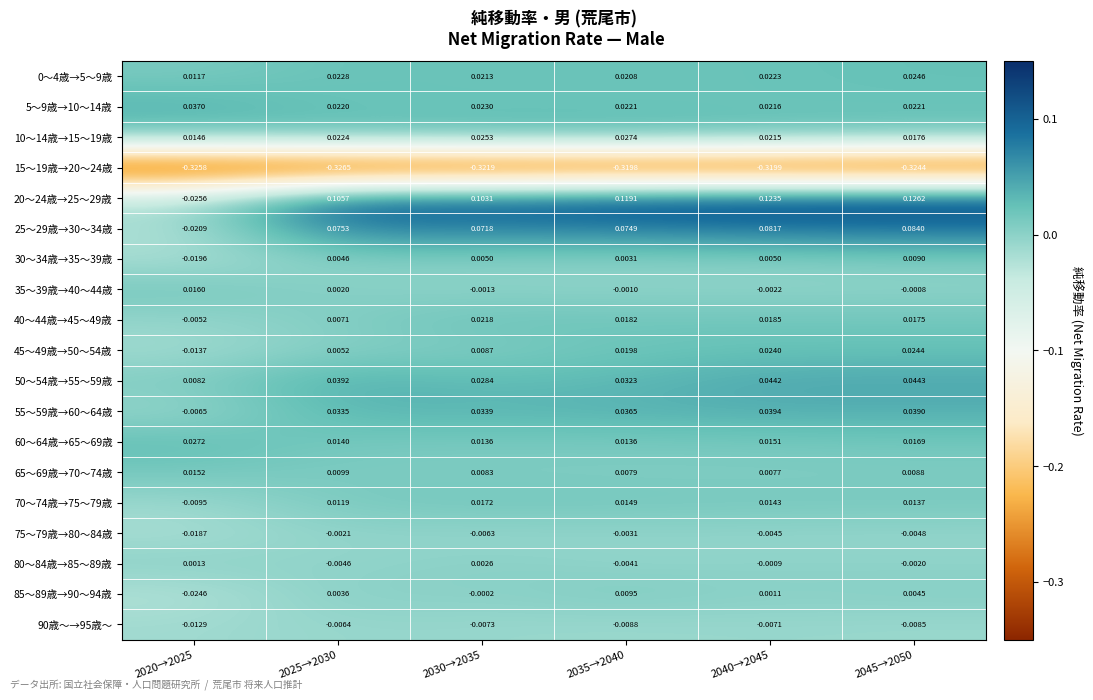

Is the value of 25～29歳→30～34歳 at 2025→2030 greater than the value of 15～19歳→20～24歳 at 2040→2045?

Yes